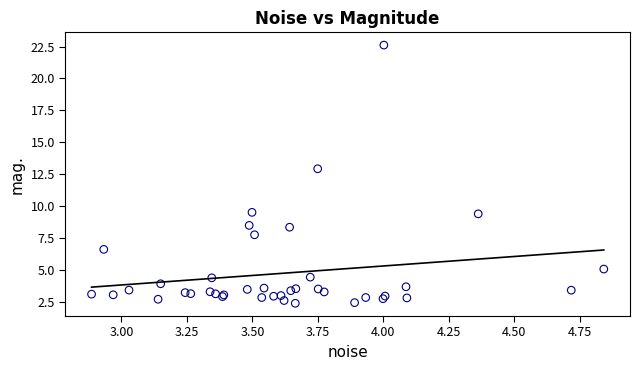

What Y value in the scatter plot is closest to 12?

12.9